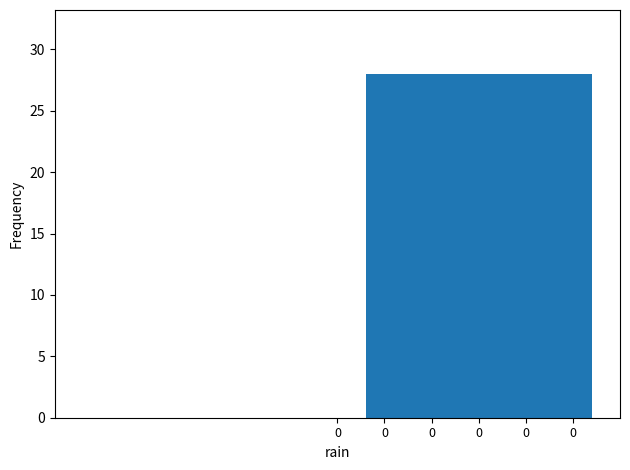

Reading right to left, what are all the values shown in this chart?

0=0	0=0	0=28	0=0	0=0	0=0